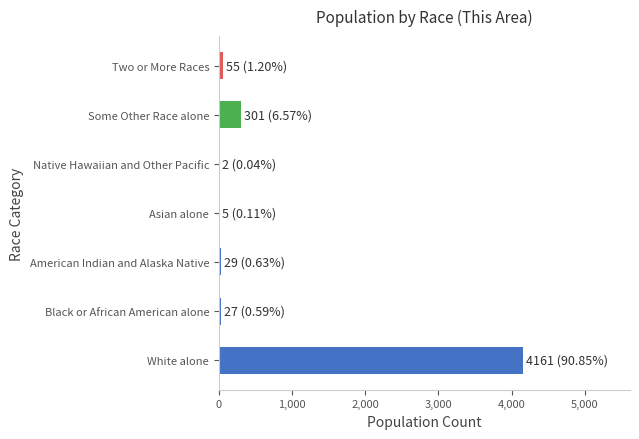

How many distinct data groups are displayed?

1